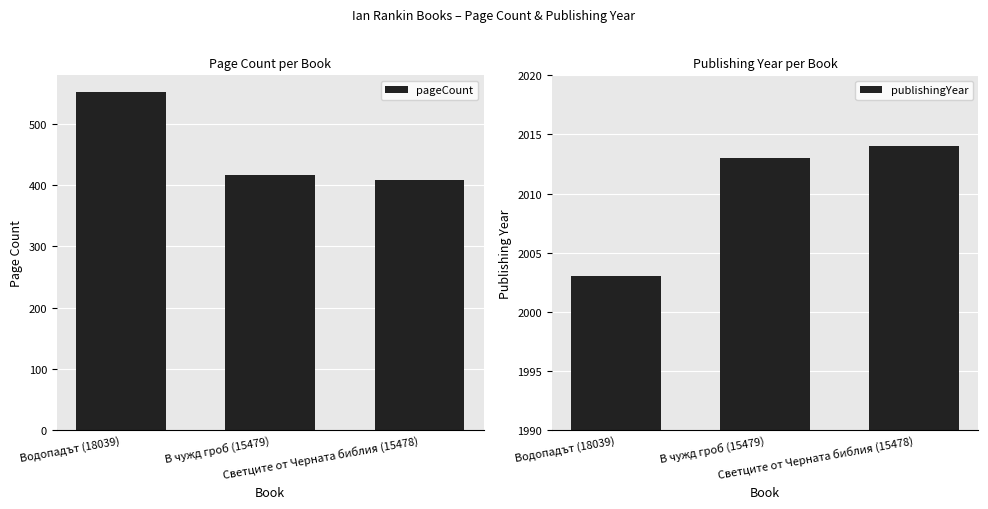

Reading left to right, extract all data points from this chart.

pageCount: 552	416	408
publishingYear: 2003	2013	2014